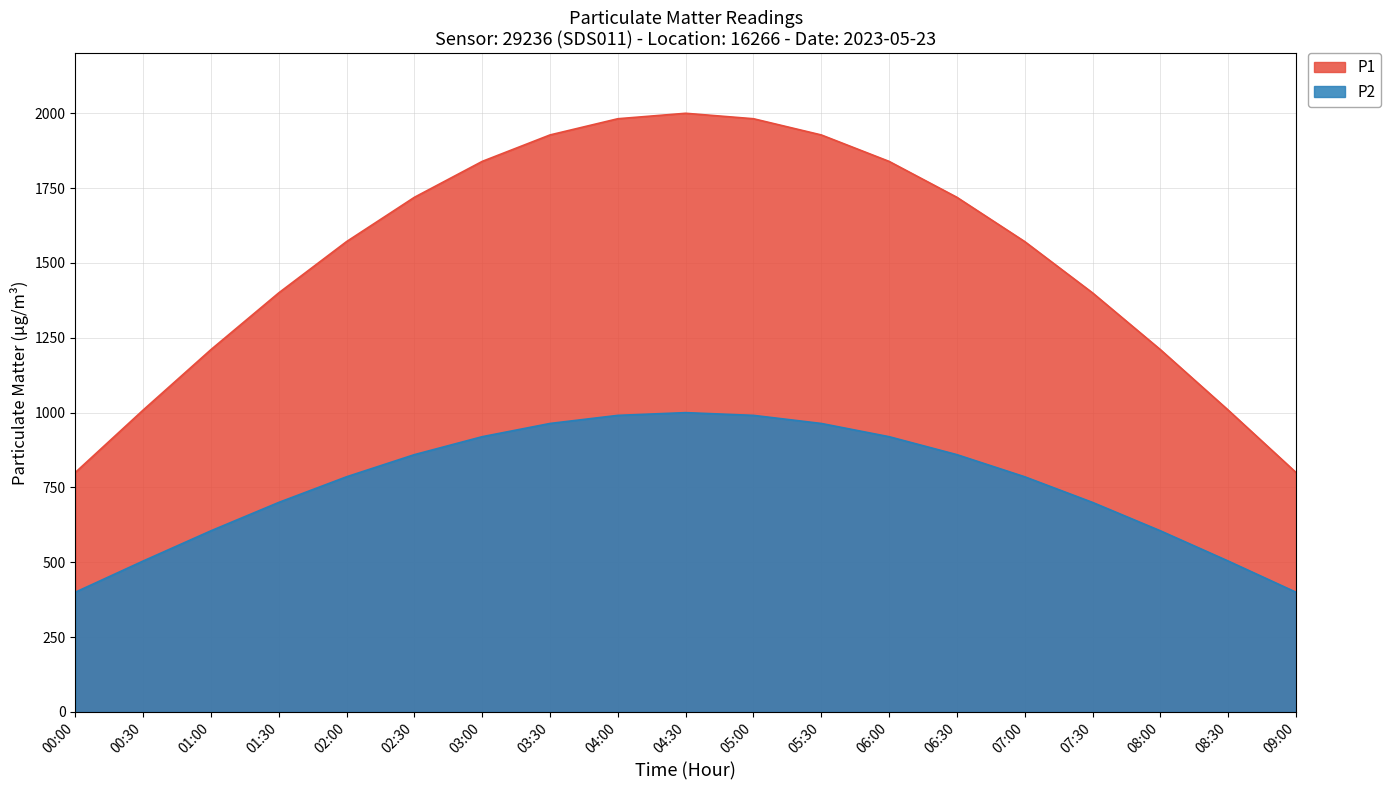

What is the label of the 2nd point from the left?

00:30